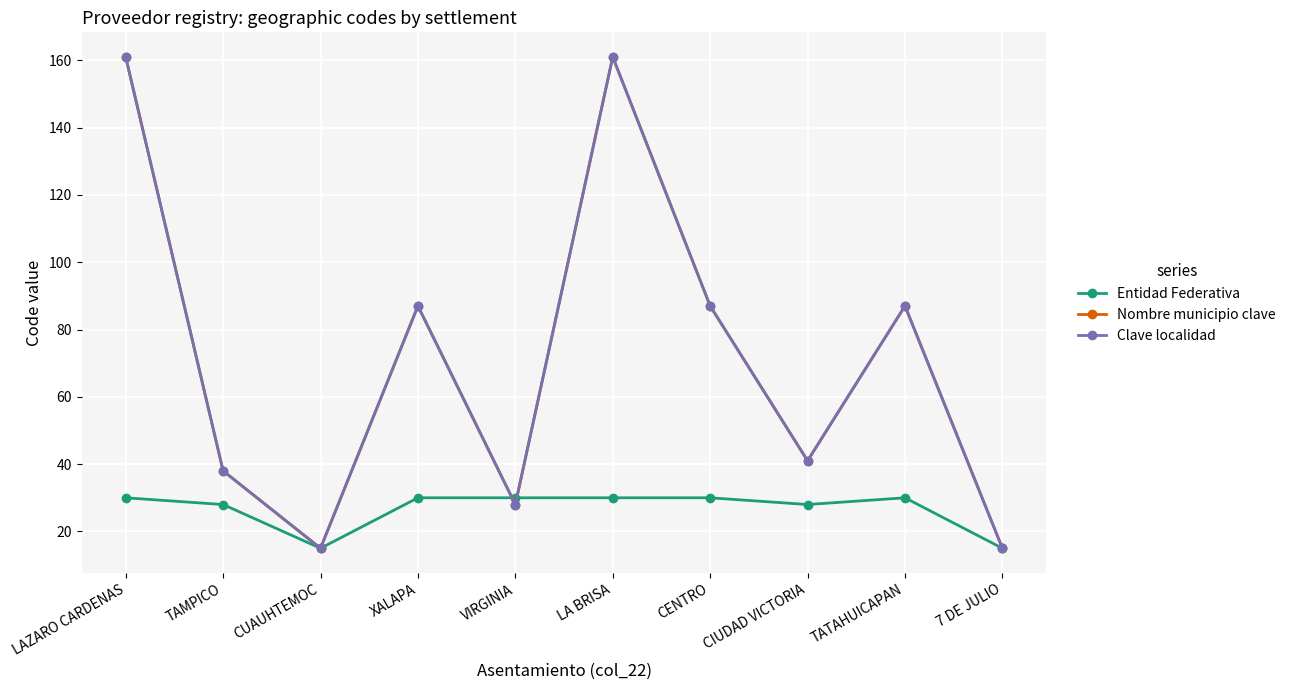

Reading left to right, transcribe all the data shown in this chart.

Entidad Federativa: 30	28	15	30	30	30	30	28	30	15
Nombre municipio clave: 161	38	15	87	28	161	87	41	87	15
Clave localidad: 161	38	15	87	28	161	87	41	87	15